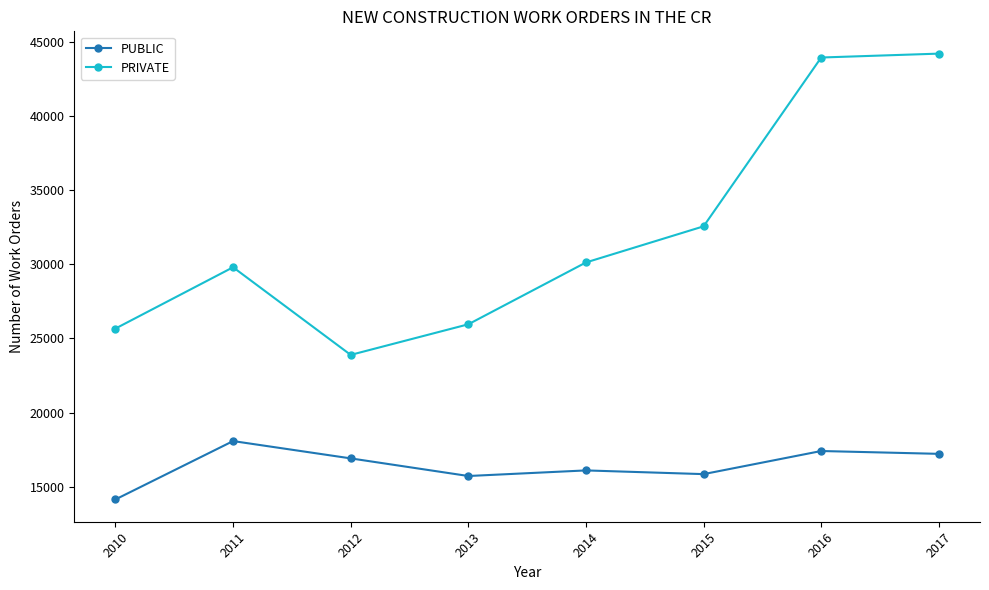

What is the difference between the second highest and minimum values in the PUBLIC series?

3265